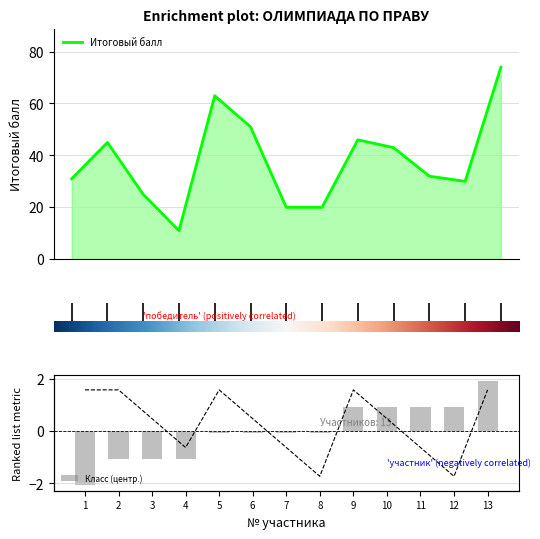

True or false: the data shows 12 at 1.

False